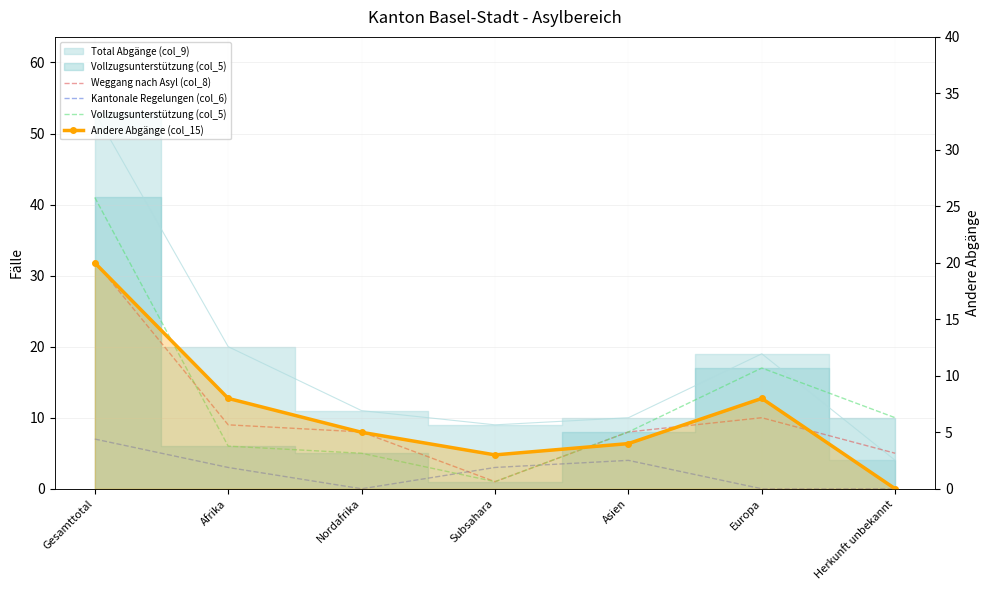

Rank the categories by Andere Abgänge (col_15) value from lowest to highest.

Herkunft unbekannt, Subsahara, Asien, Nordafrika, Afrika, Europa, Gesamttotal